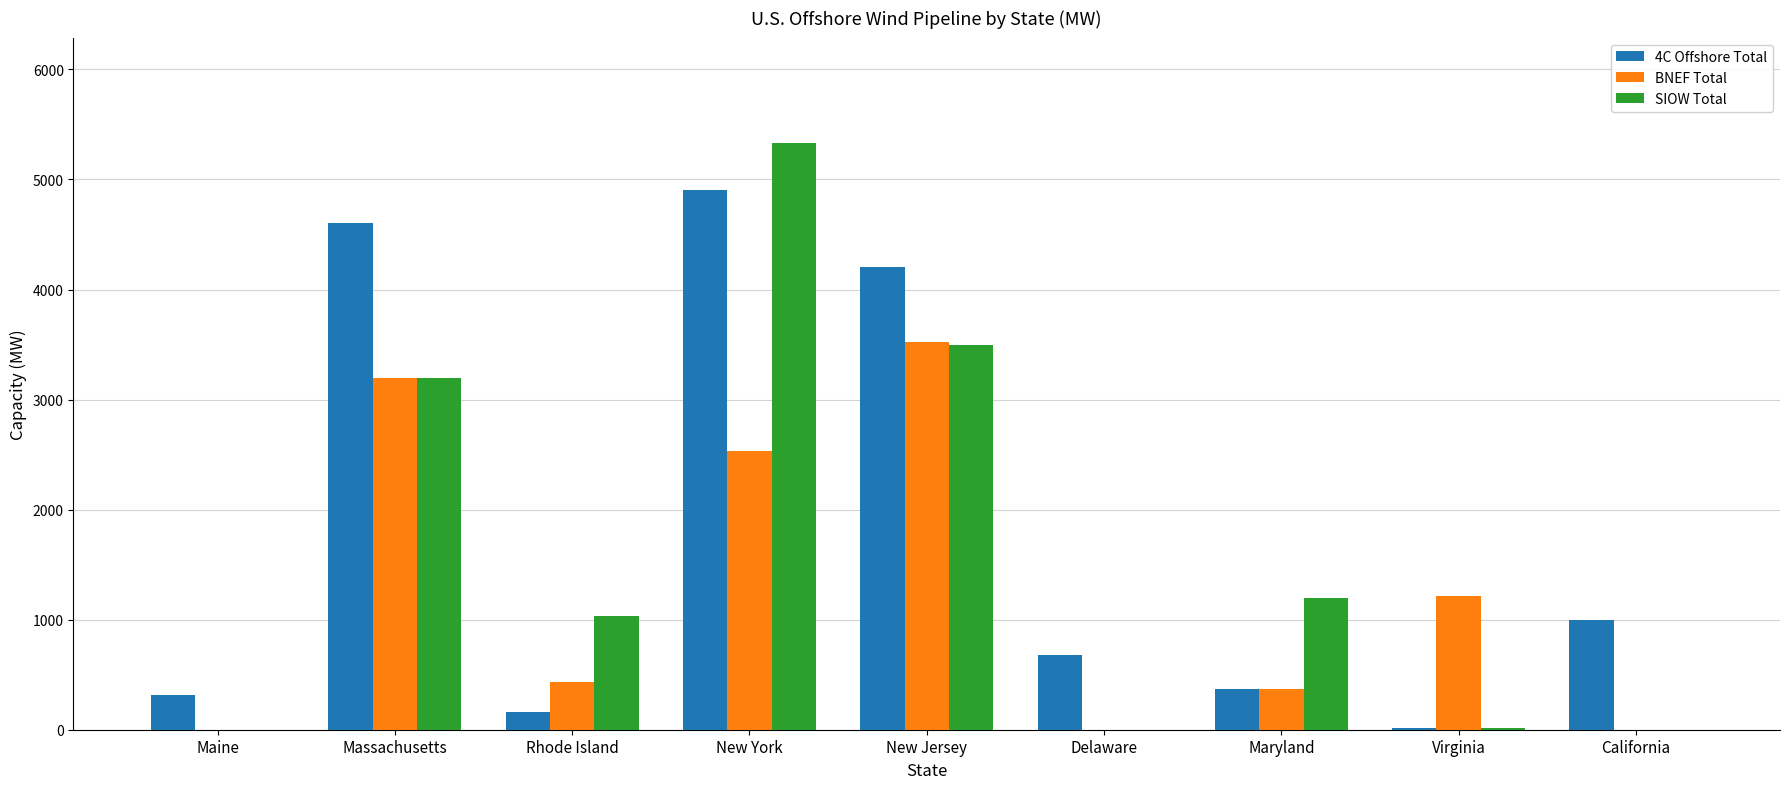

Between Maine and New York, which series saw the biggest shift?

SIOW Total